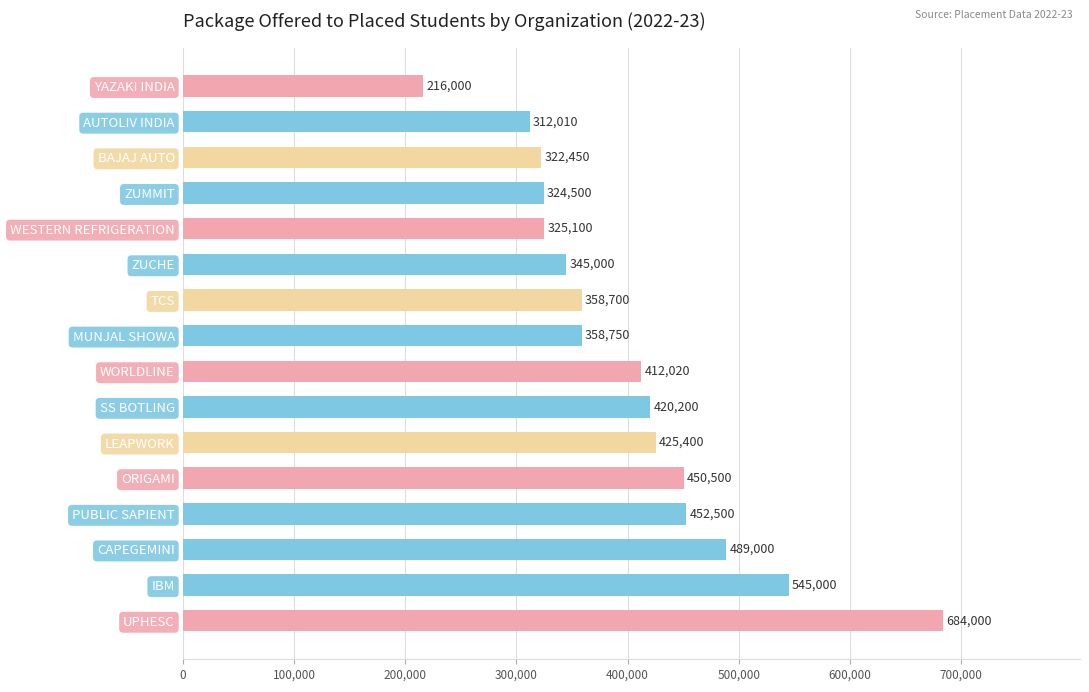

Count the number of data series in this chart.

1